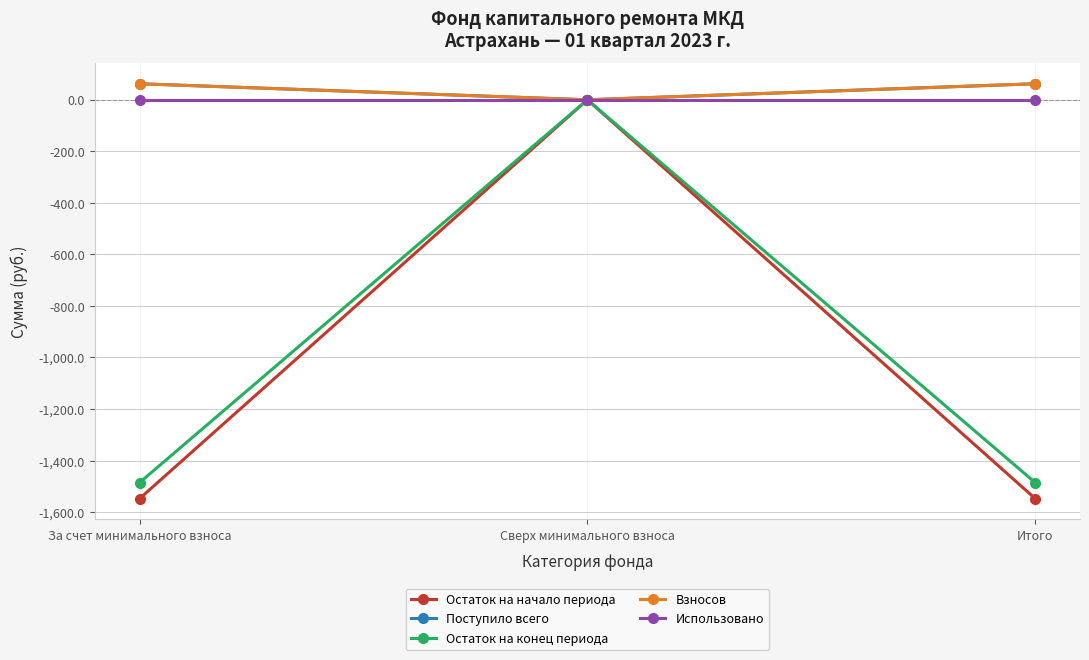

What is the difference between the highest and lowest values at За счет минимального взноса?

1609.9